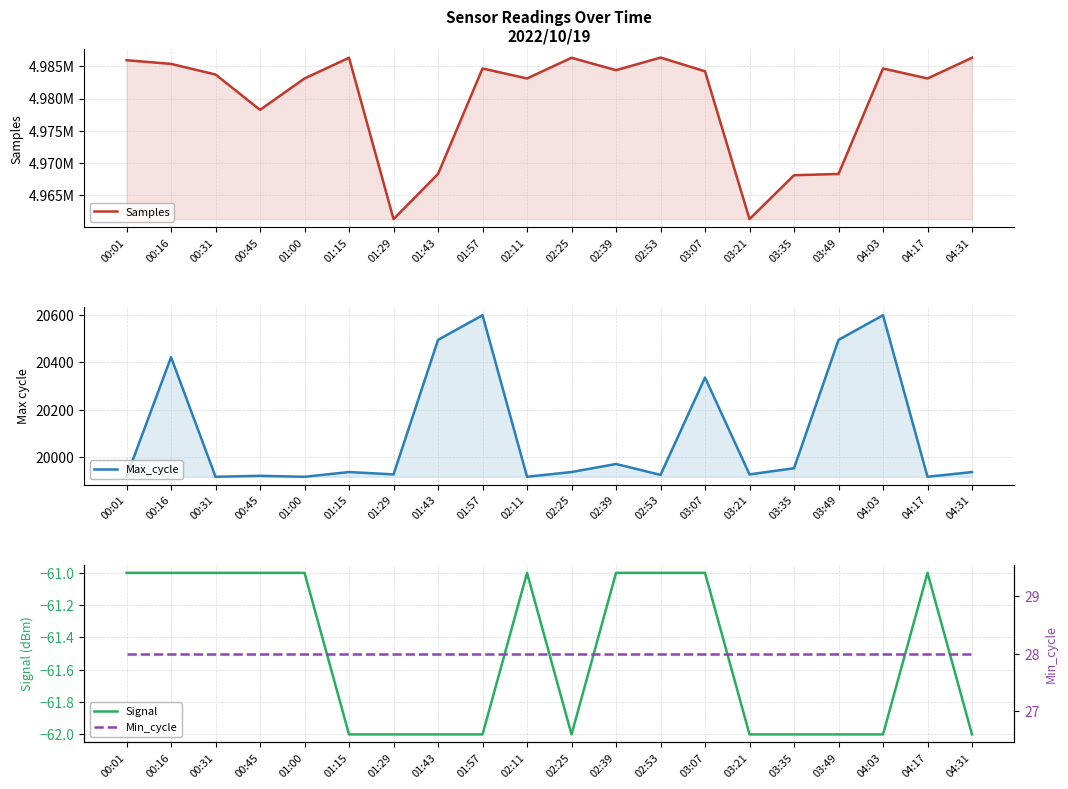

What is the label of the 1st point from the right?

04:31